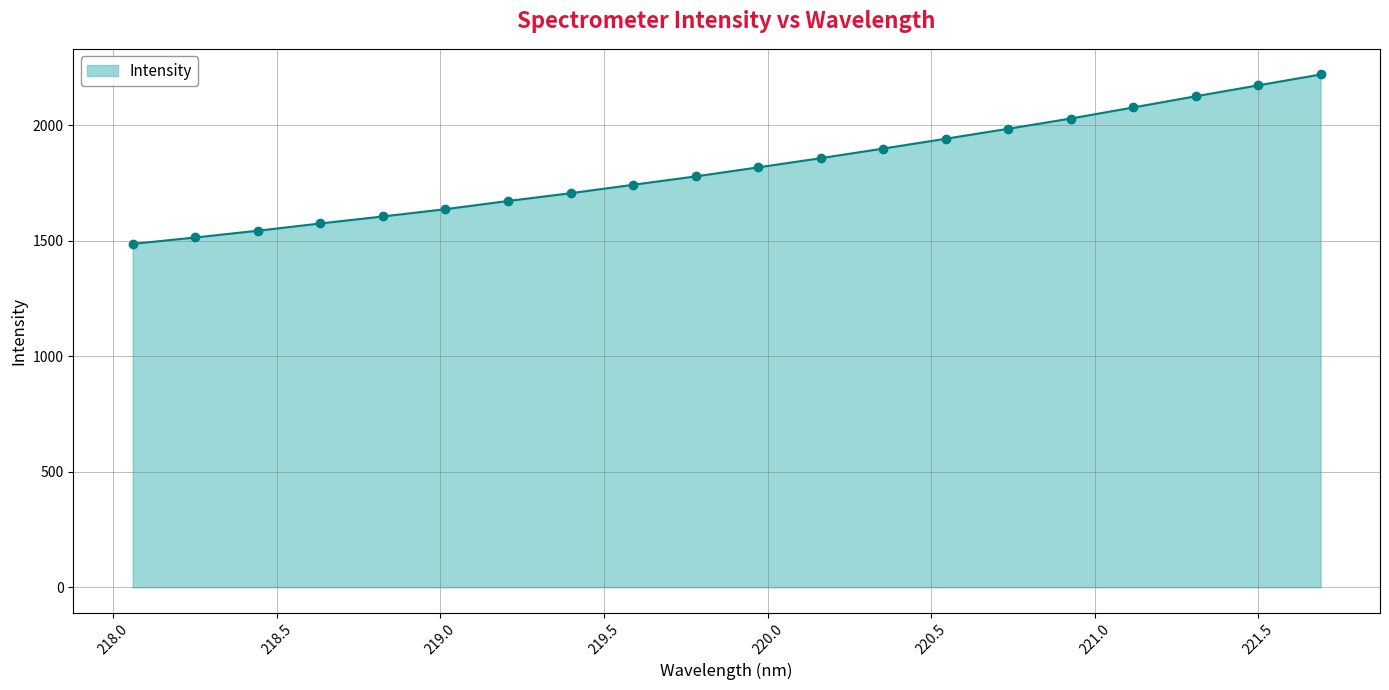

How many data points does each series have?

20